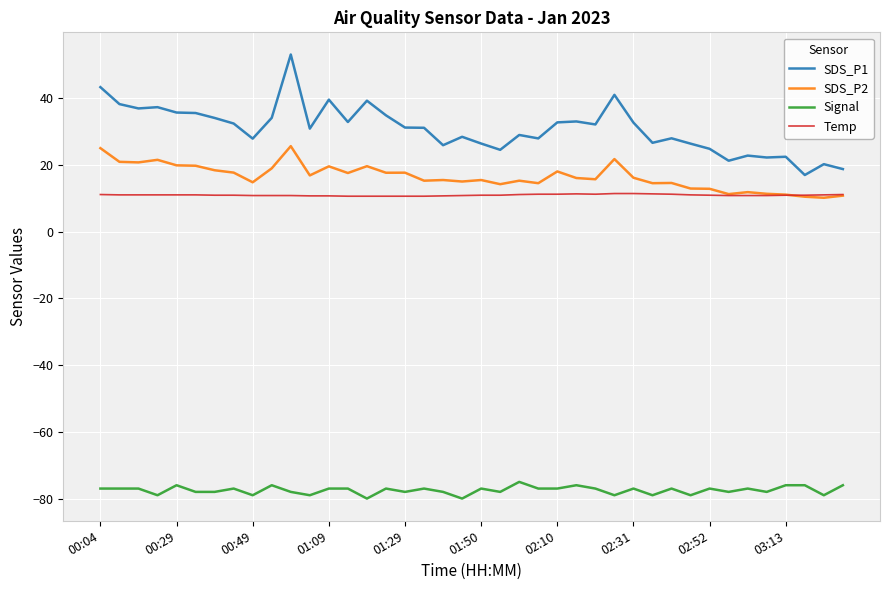

Which series has the widest spread of values?

SDS_P1